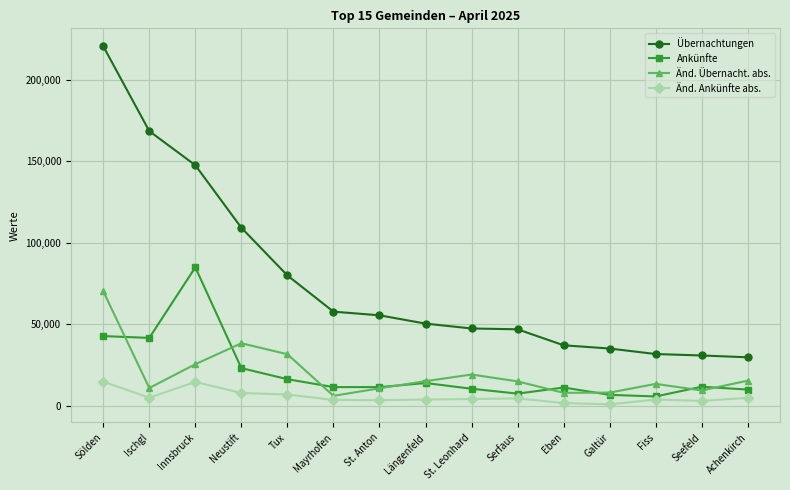

Between Ischgl and Seefeld, which series saw the biggest shift?

Übernachtungen